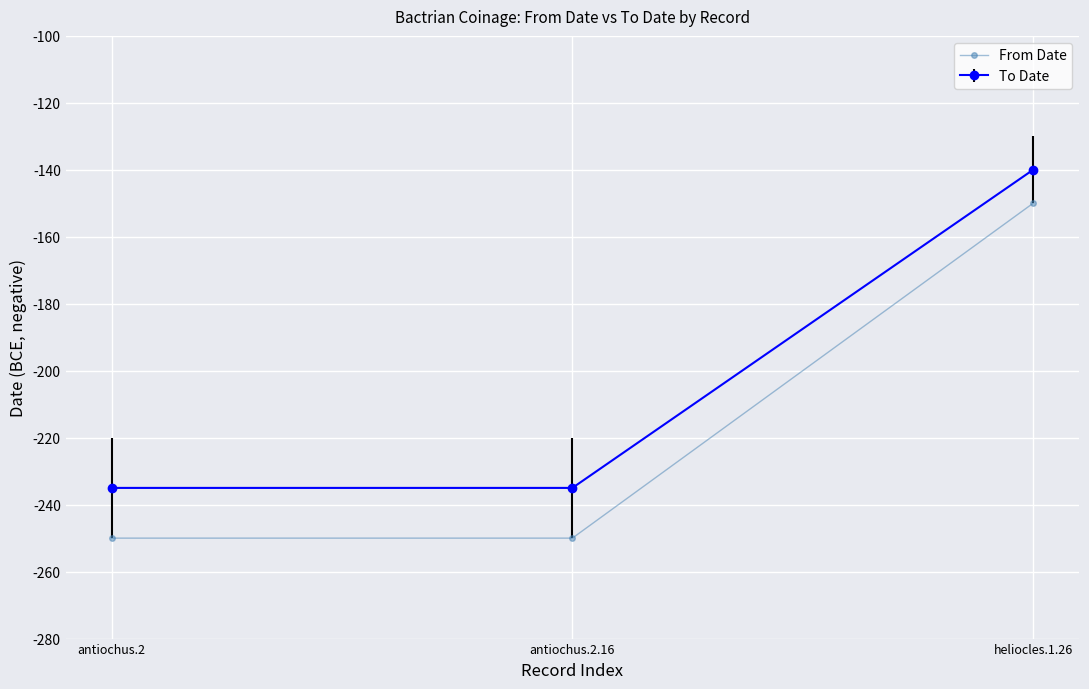

At antiochus.2, list the series in order from largest to smallest.

To Date, From Date